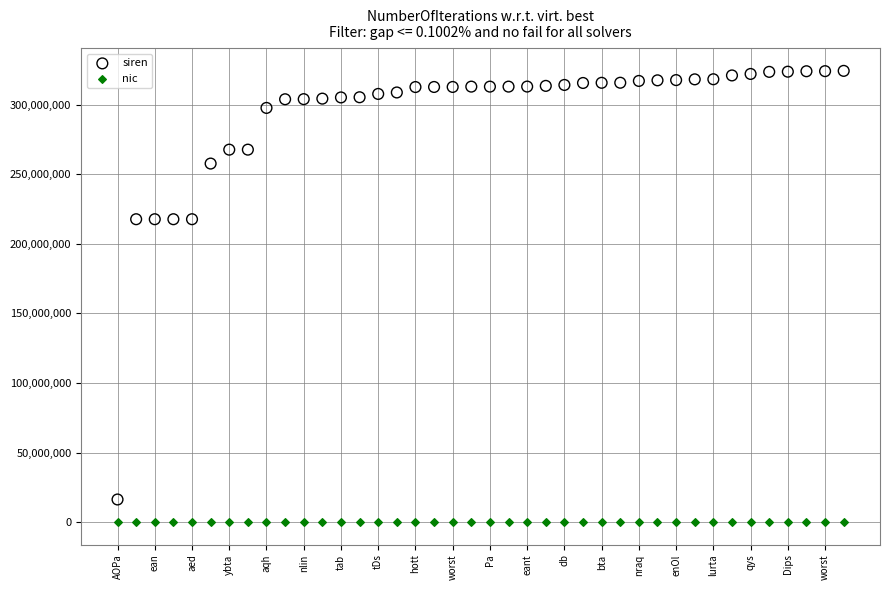

Across all data points, what is the range of Y values (max minus min)?

324330354